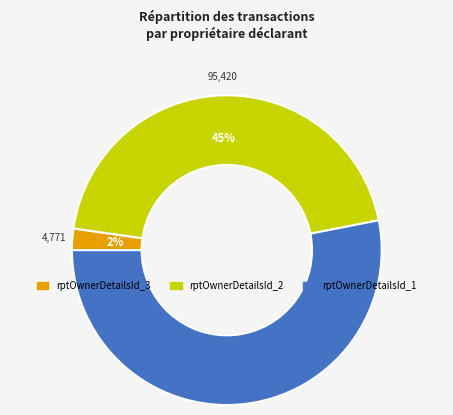

Rank the categories by value from lowest to highest.

rptOwnerDetailsId_3, rptOwnerDetailsId_2, rptOwnerDetailsId_1